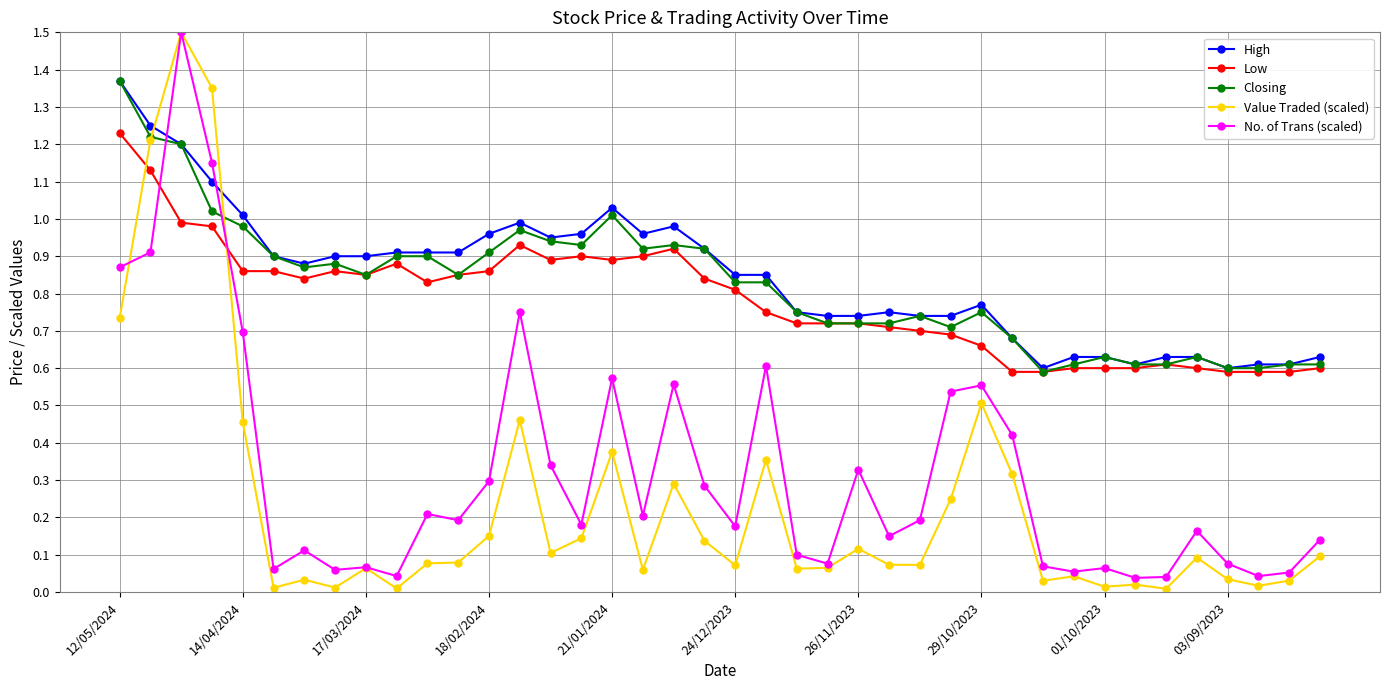

True or false: No. of Trans (scaled) has more than 1 interior local peaks.

True